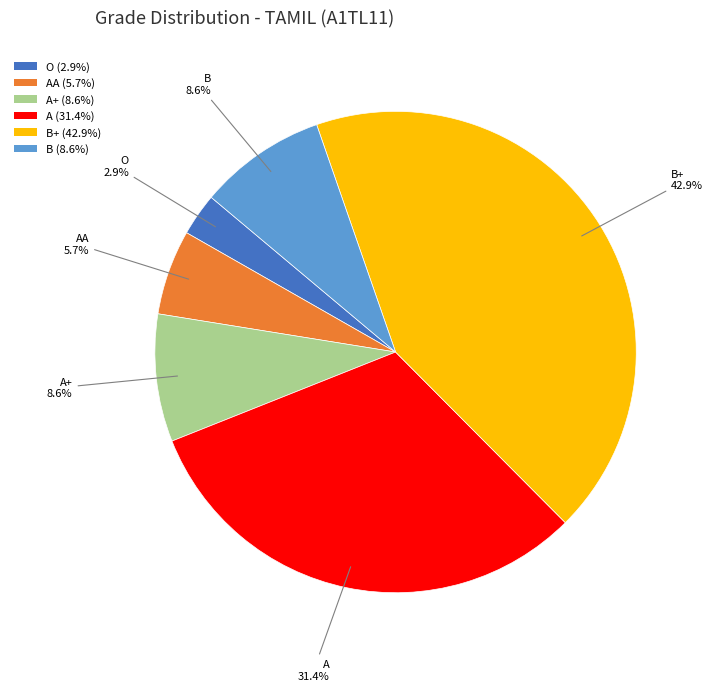

Count the number of slices in the pie.

6